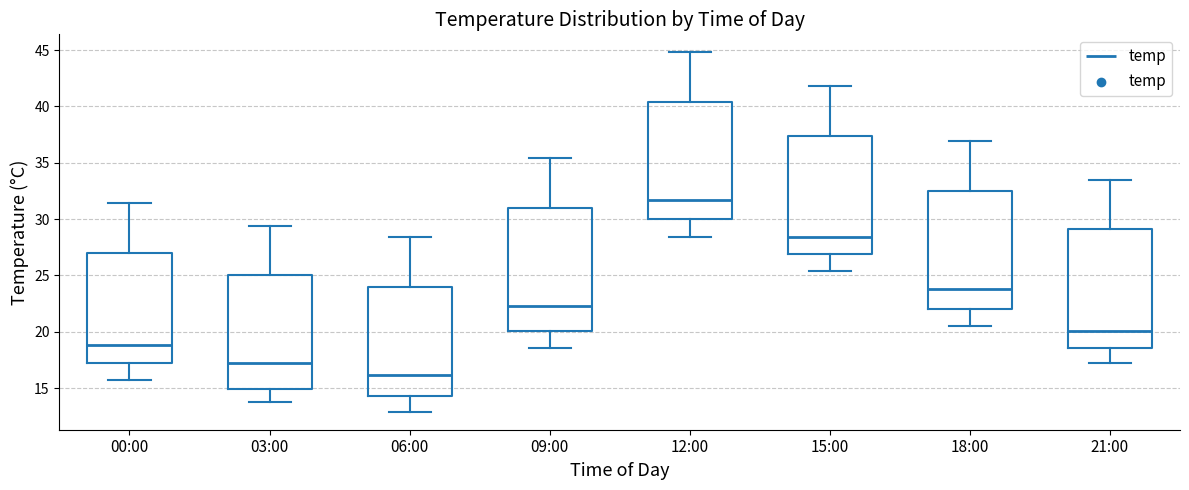

Which box has the lowest median line?

06:00